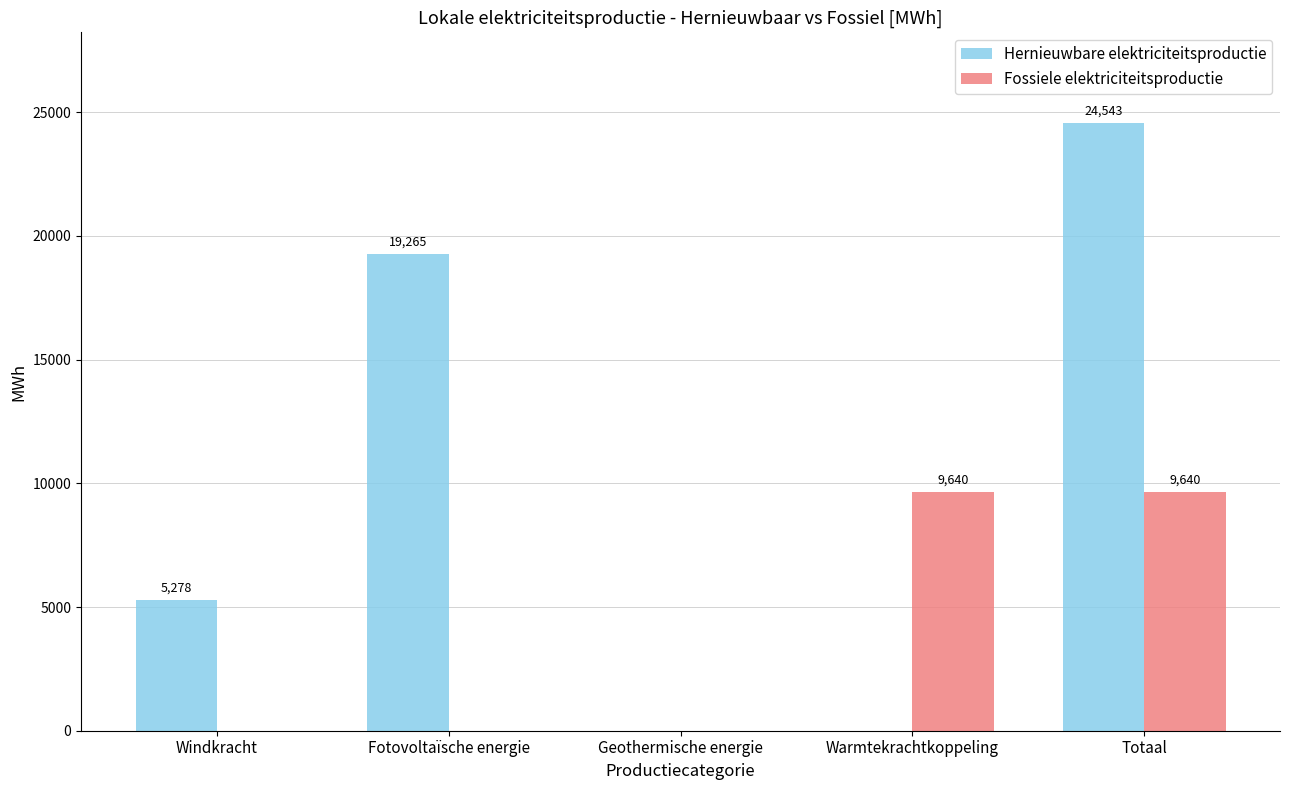

Does the chart contain stacked bars?

No